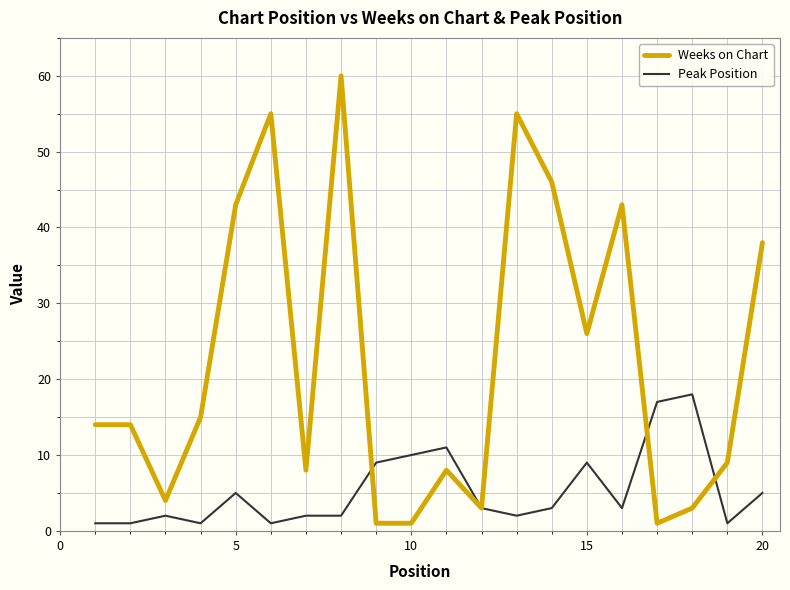

Reading left to right, what are all the values shown in this chart?

Weeks on Chart: 14	14	4	15	43	55	8	60	1	1	8	3	55	46	26	43	1	3	9	38
Peak Position: 1	1	2	1	5	1	2	2	9	10	11	3	2	3	9	3	17	18	1	5